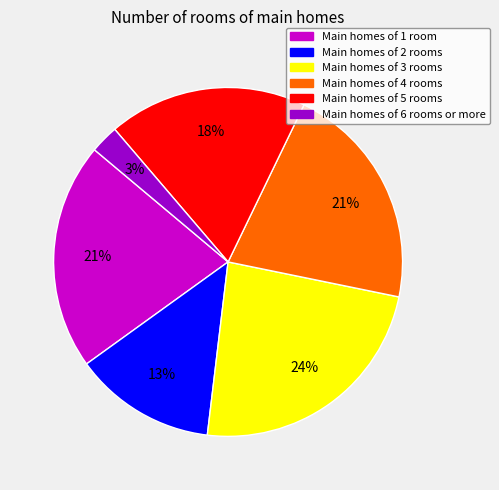

Does any single category account for the majority?

No